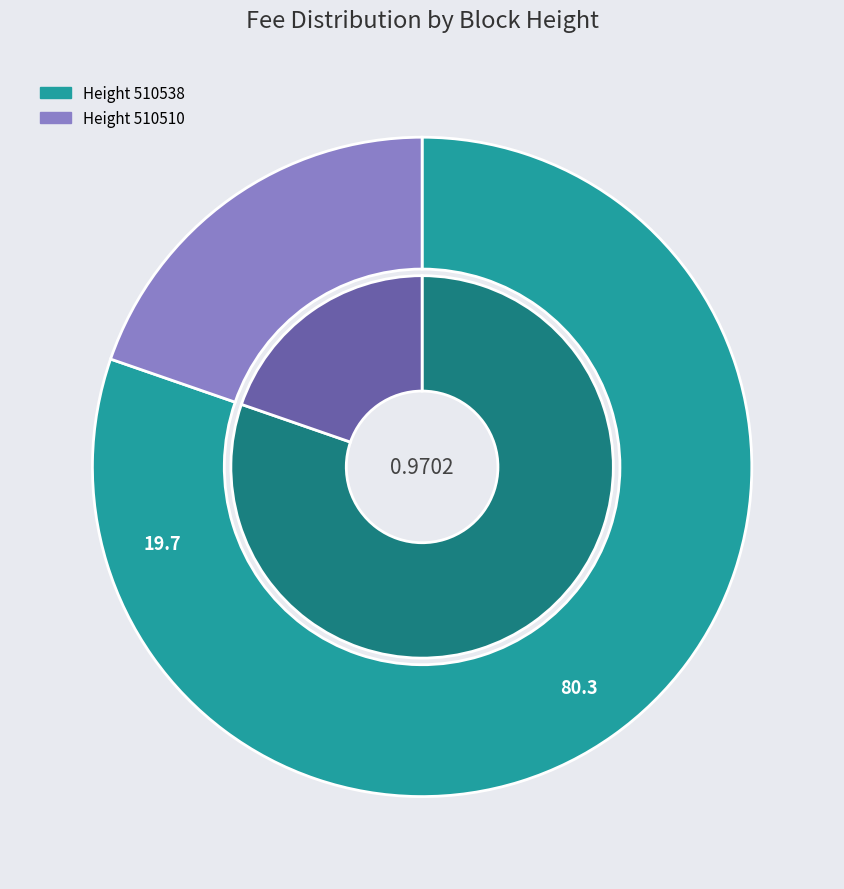

What is the smallest slice in the pie chart?

510510